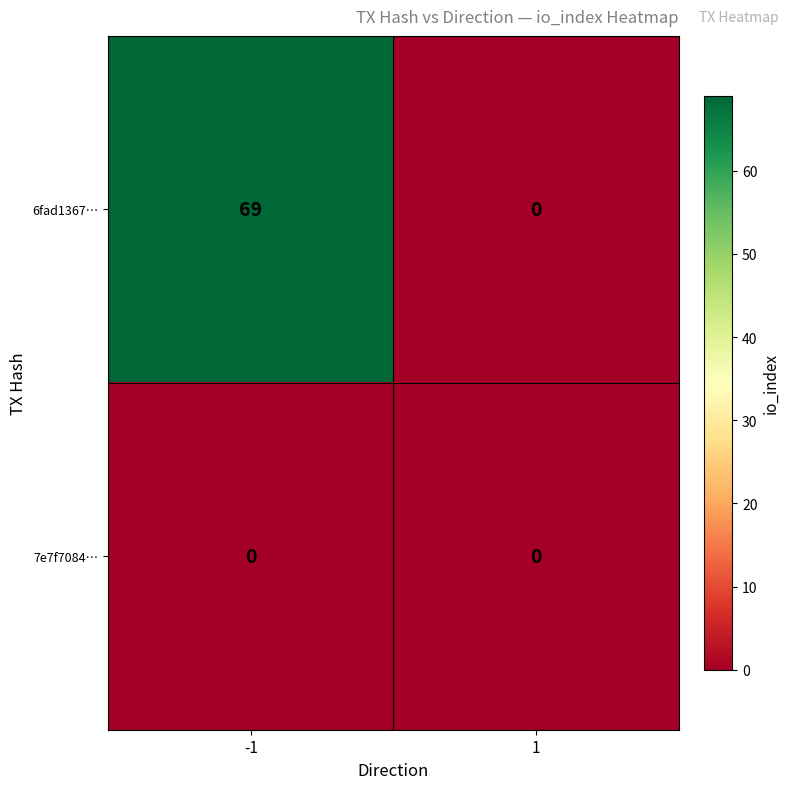

Reading left to right, list all the values displayed in this chart.

6fad1367…: -1=69	1=0
7e7f7084…: -1=0	1=0